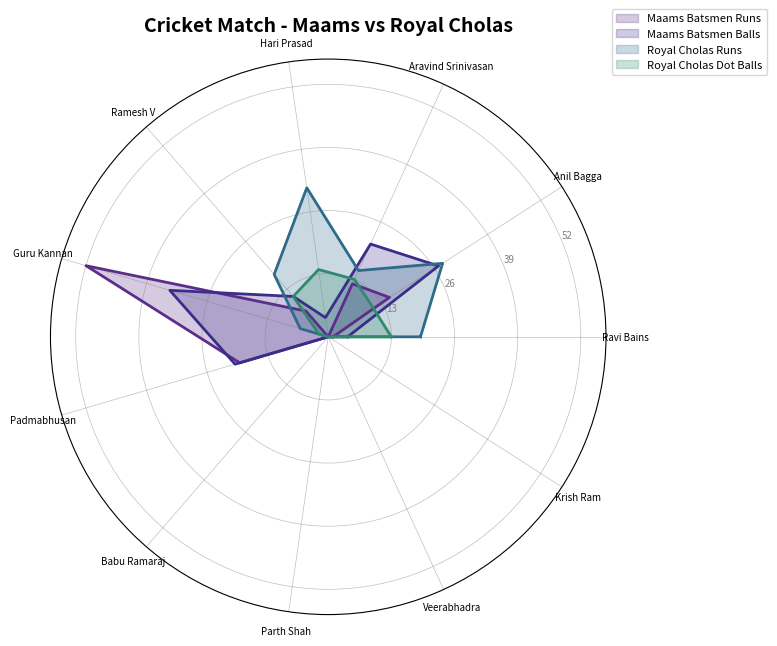

How many lines are shown in the chart?

4